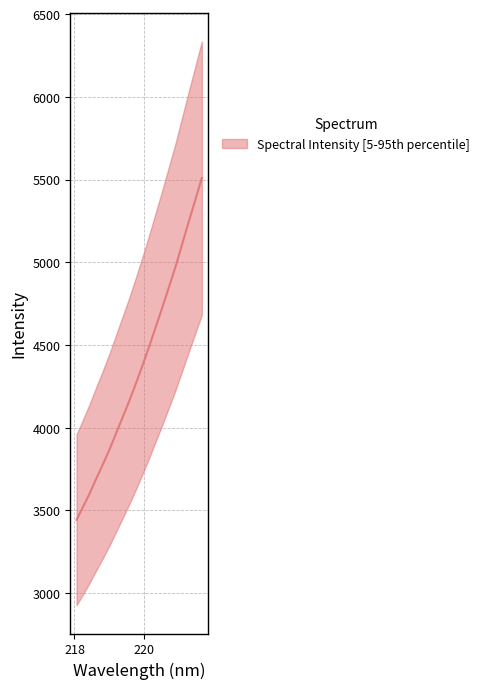

What position from the right is 219.9712?

10